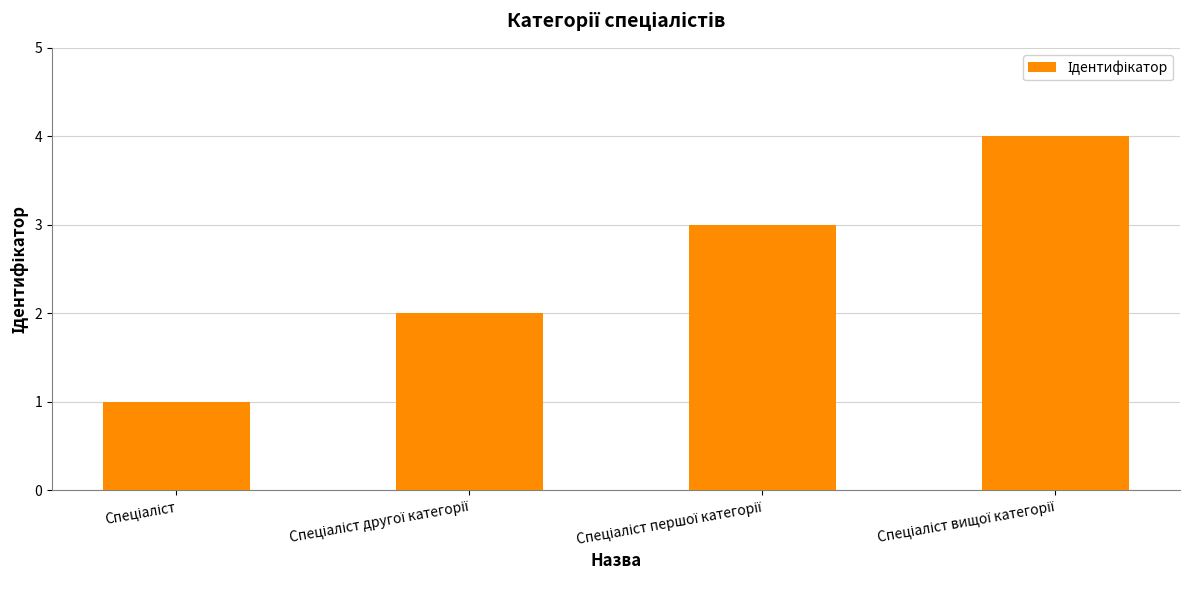

What is the greatest value displayed?

4